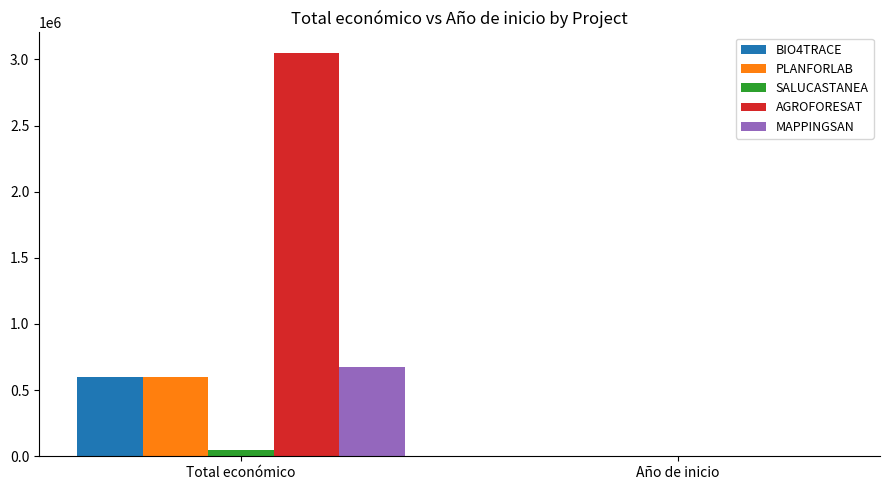

What are all the series names shown in the legend?

BIO4TRACE, PLANFORLAB, SALUCASTANEA, AGROFORESAT, MAPPINGSAN